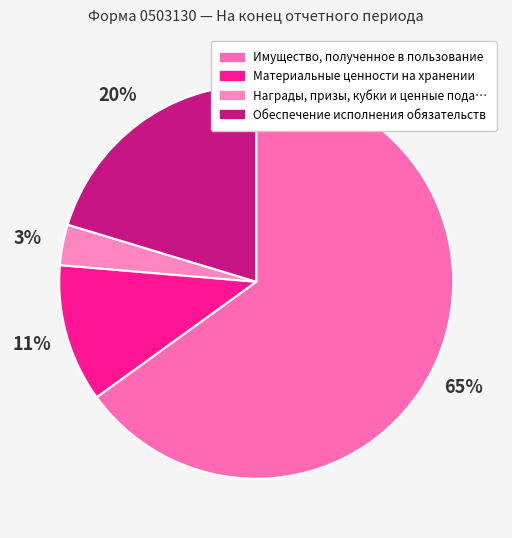

Count the number of slices in the pie.

4